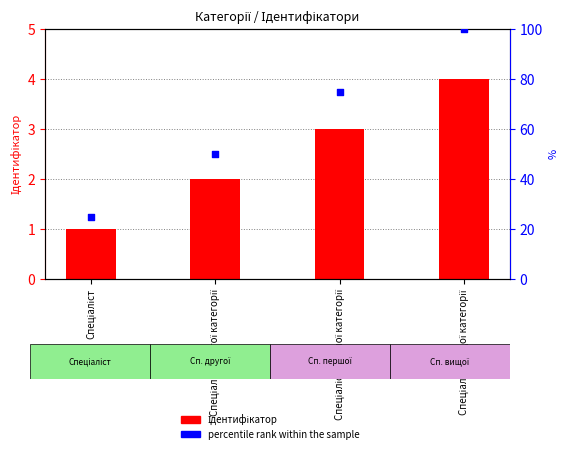

At how many categories does at least one series exceed 29?

3